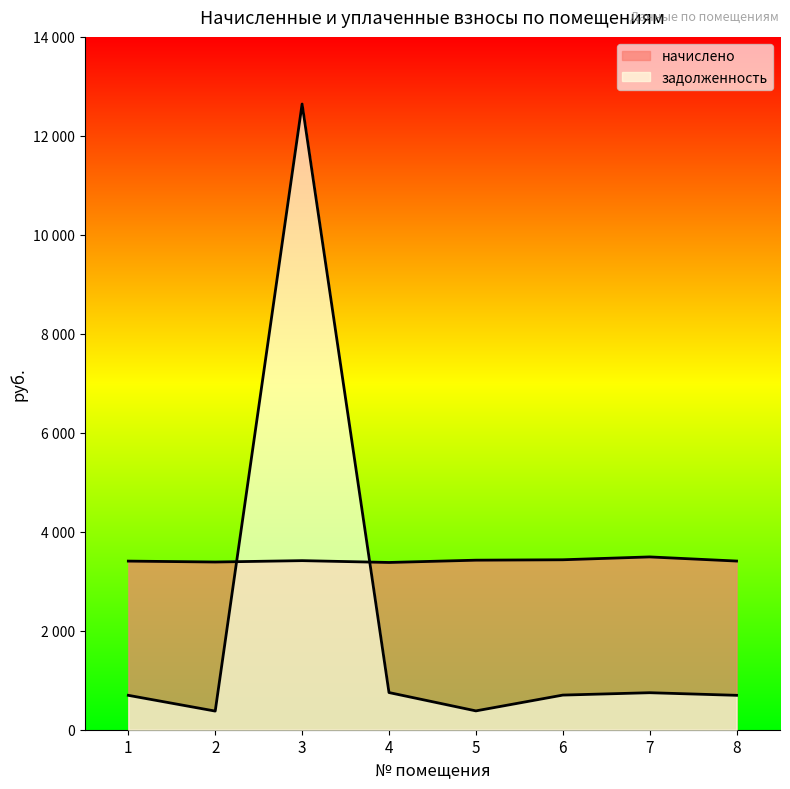

Is the value of задолженность at 1 greater than the value of начислено at 4?

No